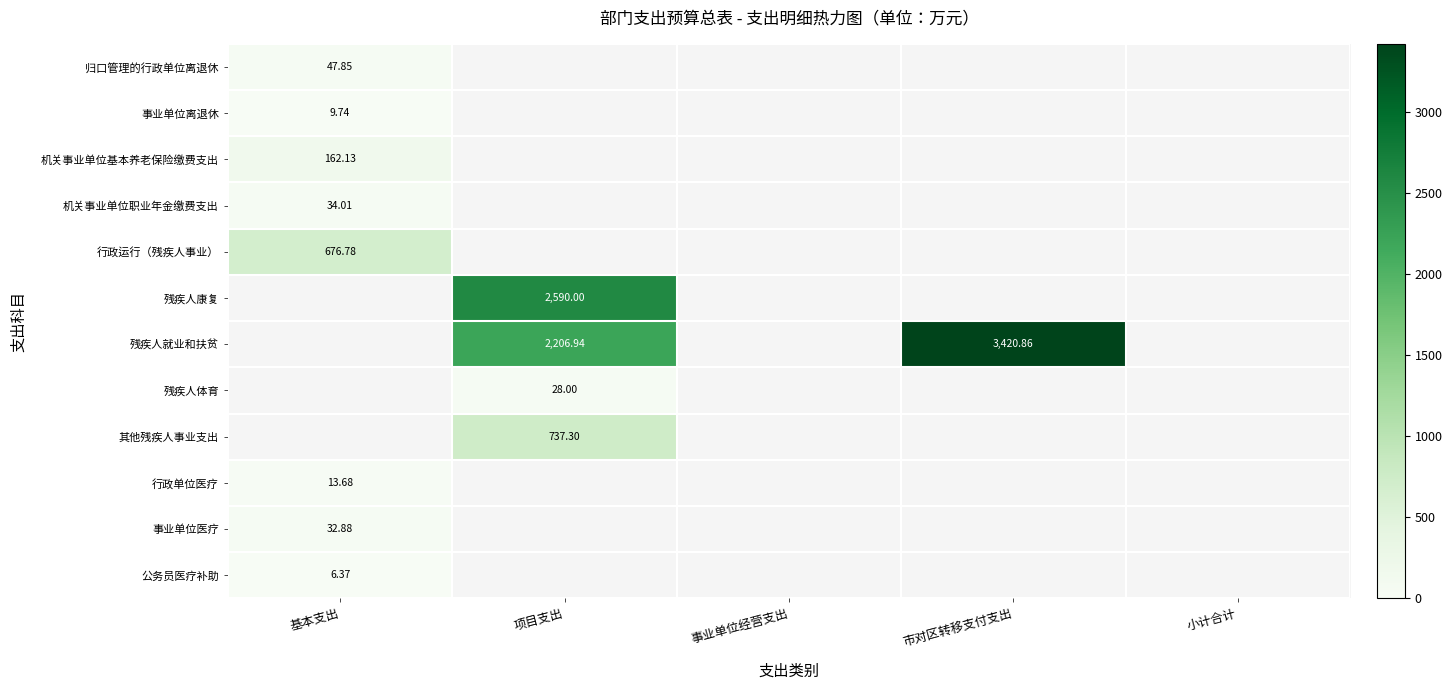

What is the greatest value displayed?

3420.9